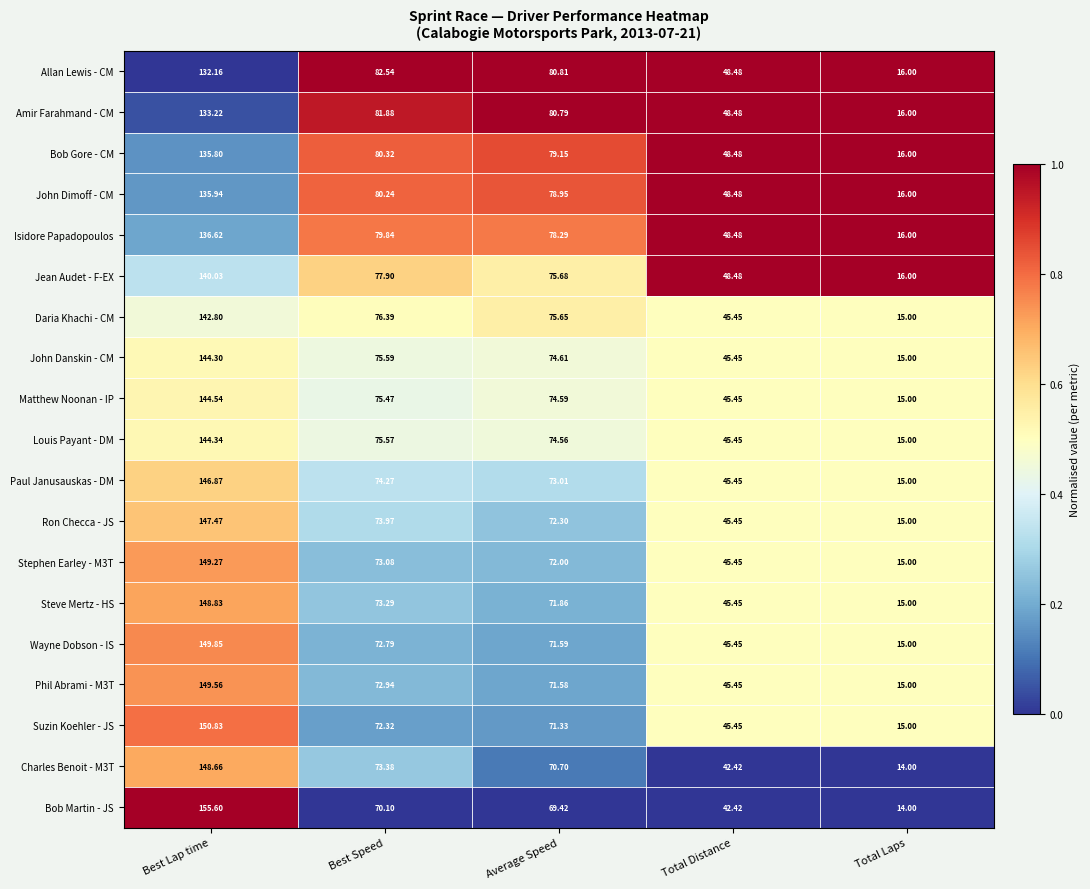

Where is Daria Khachi - CM nearest to the value 78?

Best Speed